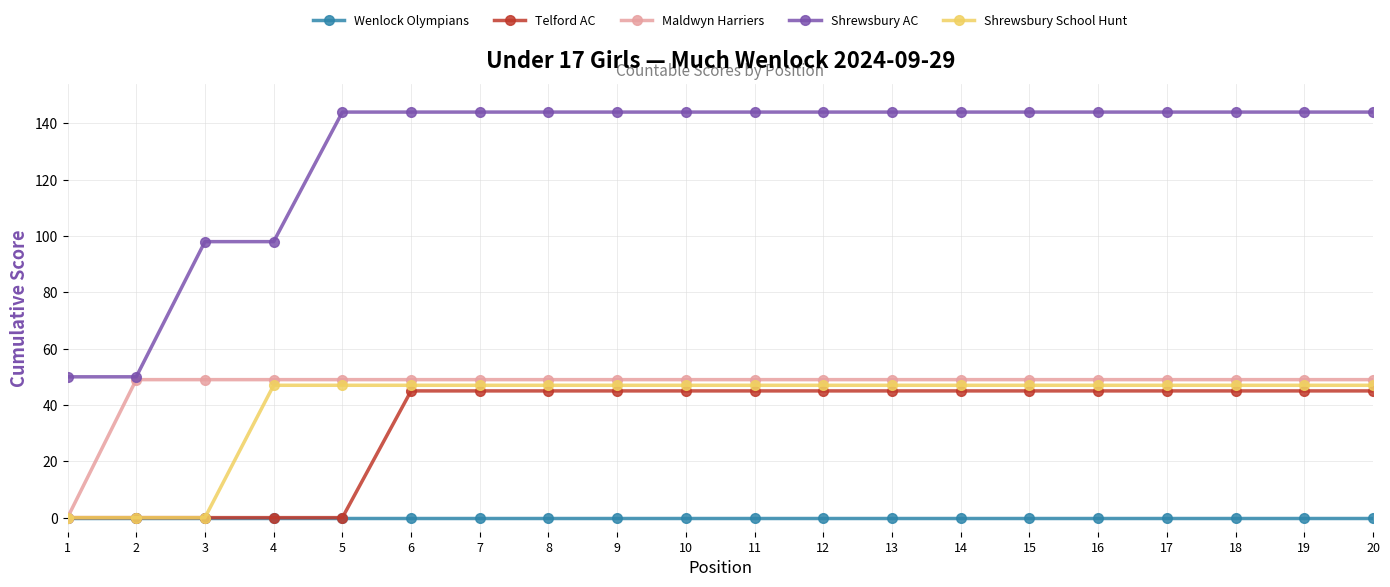

True or false: Shrewsbury AC and Shrewsbury School Hunt intersect in this chart.

False